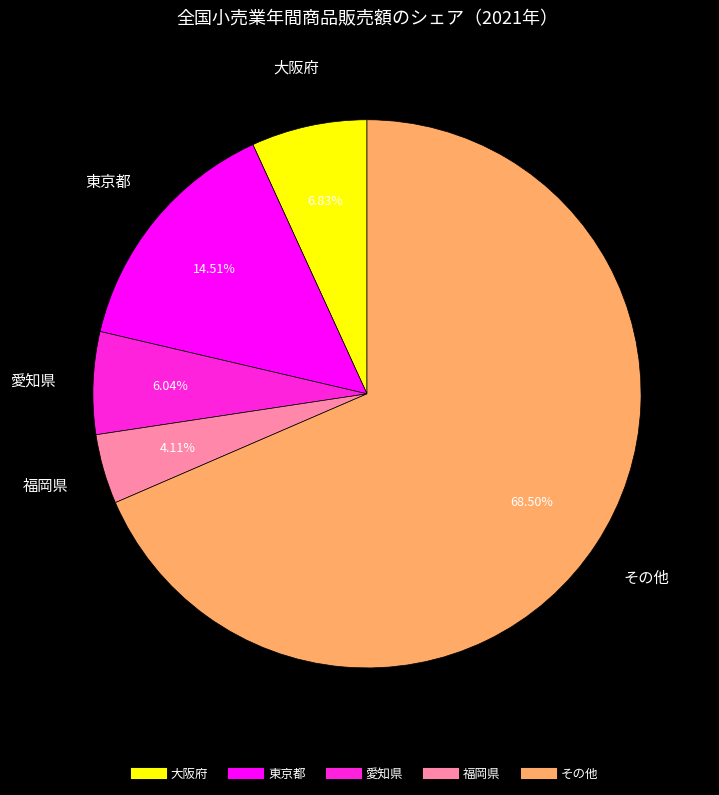

Between 東京都 and その他, which is larger?

その他